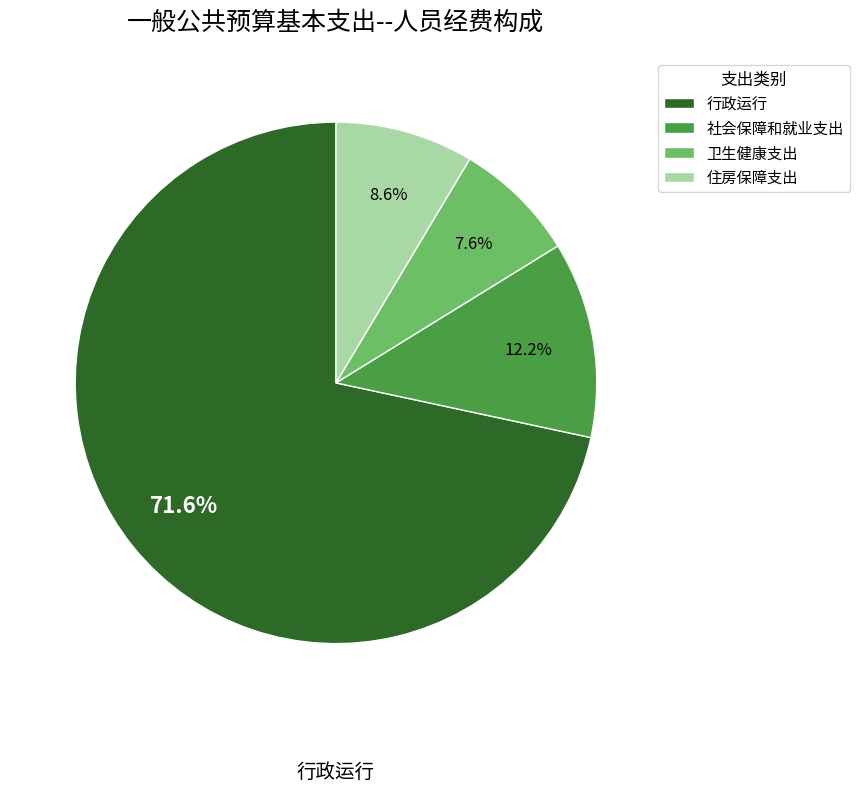

Which slice represents more than half of the pie?

行政运行